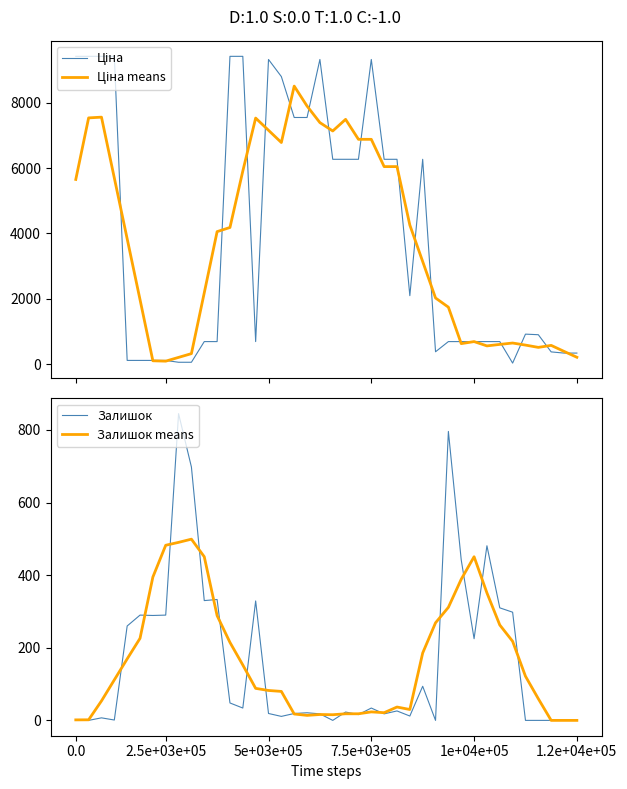

Reading right to left, extract all data points from this chart.

Ціна: 337.6	337.6	373.9	899.5	917.2	31.3	689.1	689.1	689.1	689.1	689.1	377.9	6266.7	2094.3	6266.7	6266.7	9321.4	6266.7	6266.7	6266.7	9321.4	7545.9	7545.9	8797.6	9321.4	689.1	9416.9	9416.9	689.1	689.1	56.7	56.7	113.3	113.3	113.3	113.3	9416.9	9416.9	9416.9	9416.9
Ціна means: 209.8	389.7	573.2	511.9	582.2	645.2	603.2	557.5	689.1	626.8	1742.4	2023.4	3138.9	4254.5	6043.2	6043.2	6877.6	6877.6	7488.6	7133.5	7389.3	7895.5	8506.4	6780.0	7154.2	7528.4	5906.7	4180.2	4053.7	2181.7	321.0	205.8	90.7	102.0	1974.0	3834.8	5695.5	7556.2	7533.5	5650.1
Залишок: 0.0	0.0	0.0	0.0	0.0	298.0	310.0	481.0	225.0	442.0	796.0	0.0	94.0	12.0	26.0	18.0	34.0	16.0	23.0	0.0	18.0	21.0	19.0	11.0	19.0	329.0	34.0	48.0	333.0	330.0	698.0	845.0	290.0	289.0	290.0	260.0	1.0	7.0	0.0	0.0
Залишок means: 0.0	0.0	0.0	59.6	121.6	217.8	262.8	351.2	450.8	388.8	311.4	268.8	185.6	30.0	36.8	21.2	23.4	18.2	18.2	15.6	16.2	13.8	17.6	79.8	82.4	88.2	152.6	214.8	288.6	450.8	499.2	490.4	482.4	394.8	226.0	169.4	111.6	53.6	1.6	1.4